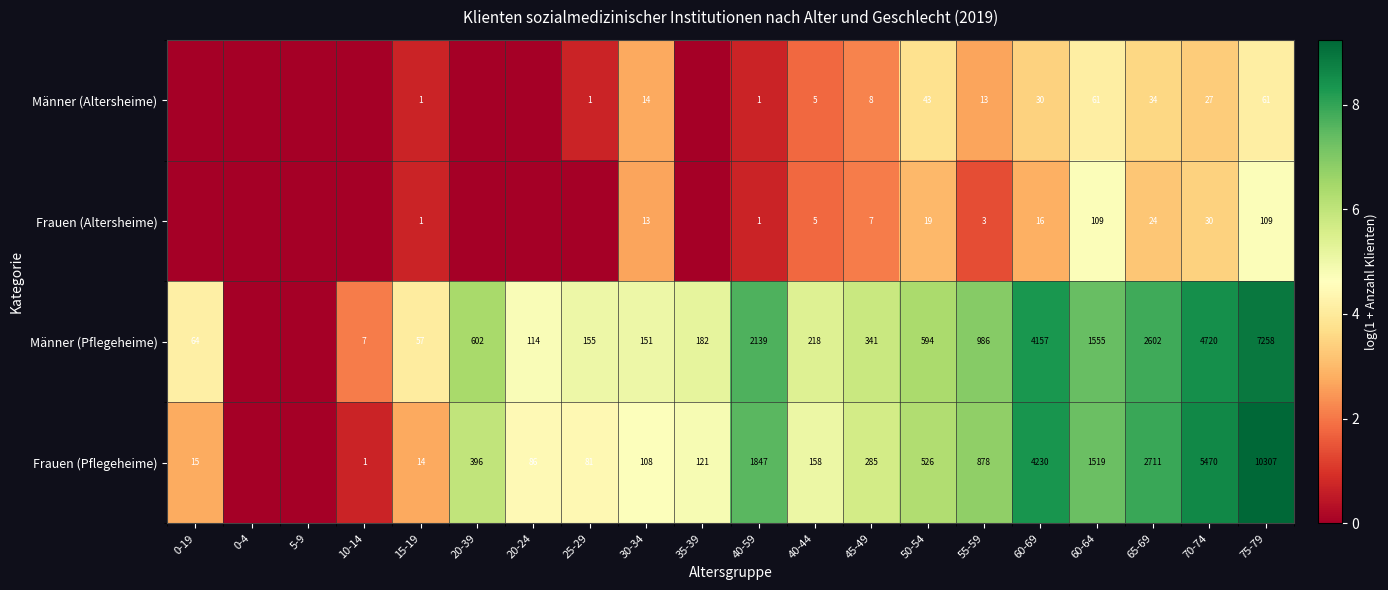

Rank the series at 50-54 from highest to lowest value.

Männer (Pflegeheime), Frauen (Pflegeheime), Männer (Altersheime), Frauen (Altersheime)